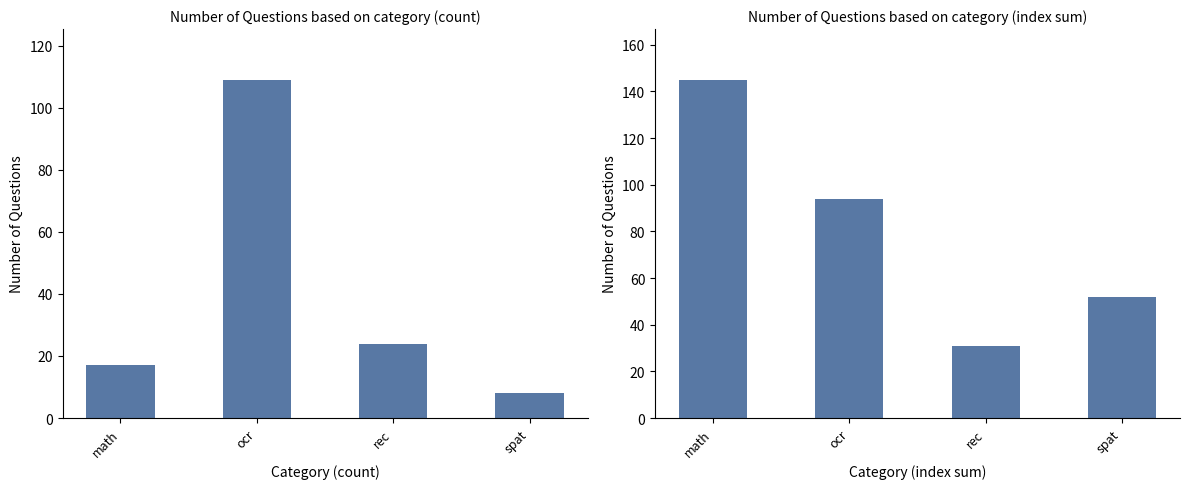

What is the label of the 1st bar from the right?

spat